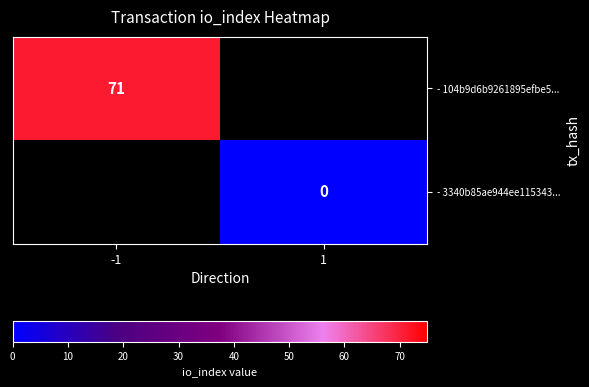

Is it true that - 104b9d6b9261895efbe5... equals 71 at -1?

True